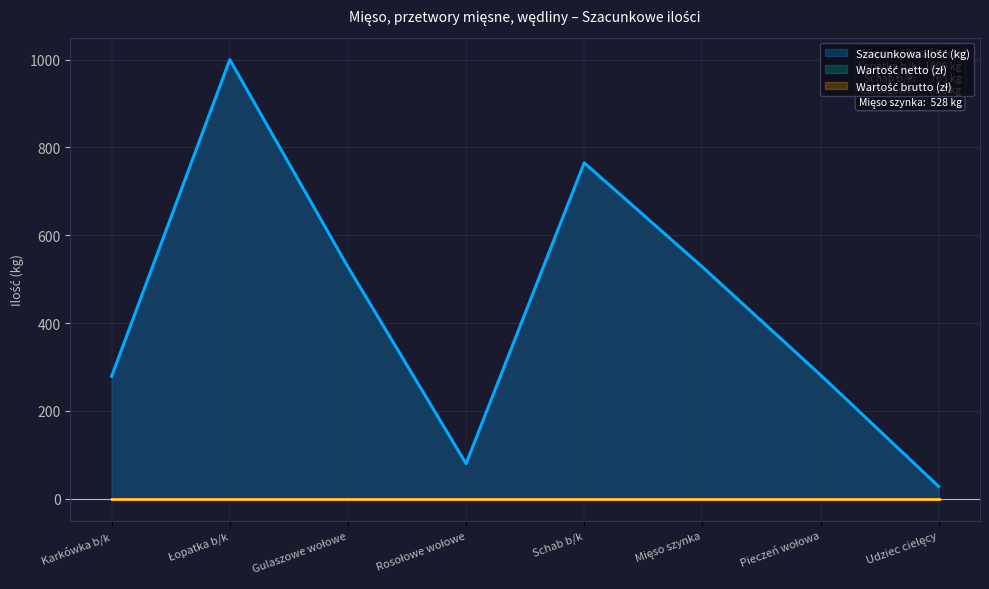

In Szacunkowa ilość (kg), how many points are lower than both neighbors (excluding endpoints)?

1